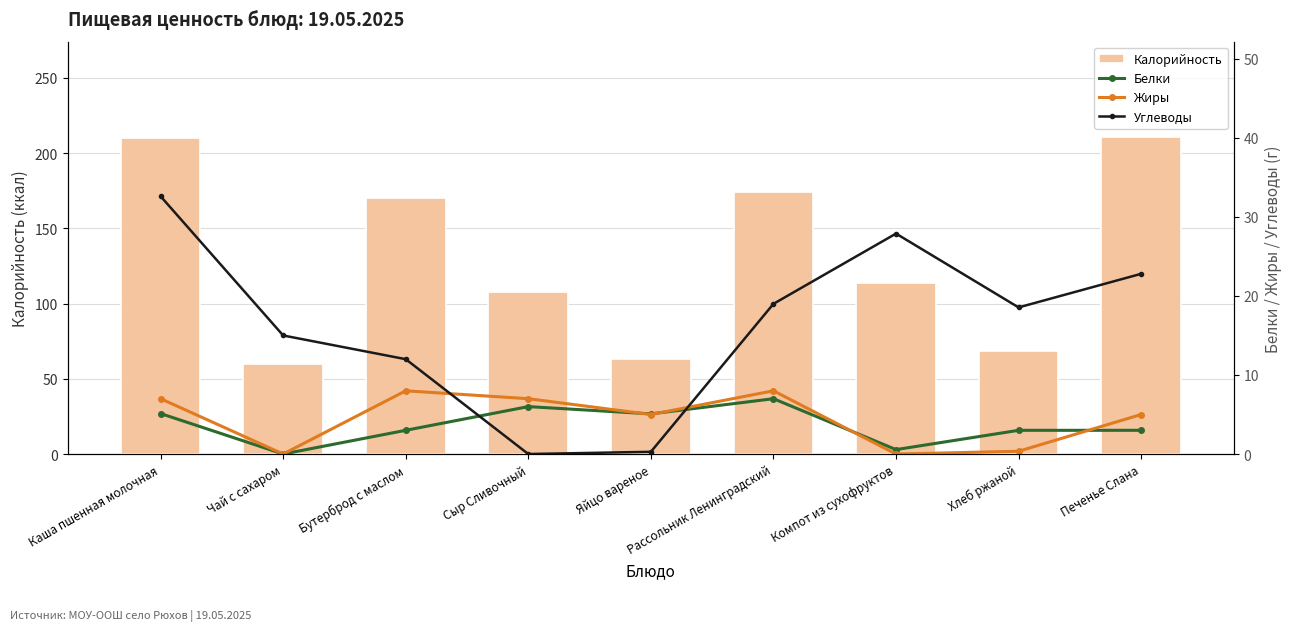

At which category is the sum across all series the highest?

Каша пшенная молочная